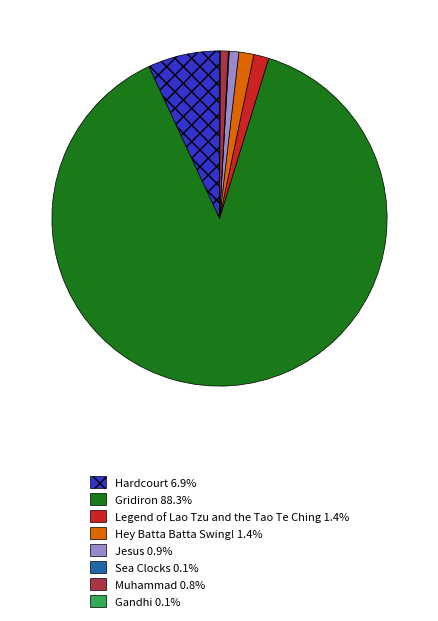

Do Hey Batta Batta Swing! 1.4% and Muhammad 0.8% together represent more than half of the pie?

No